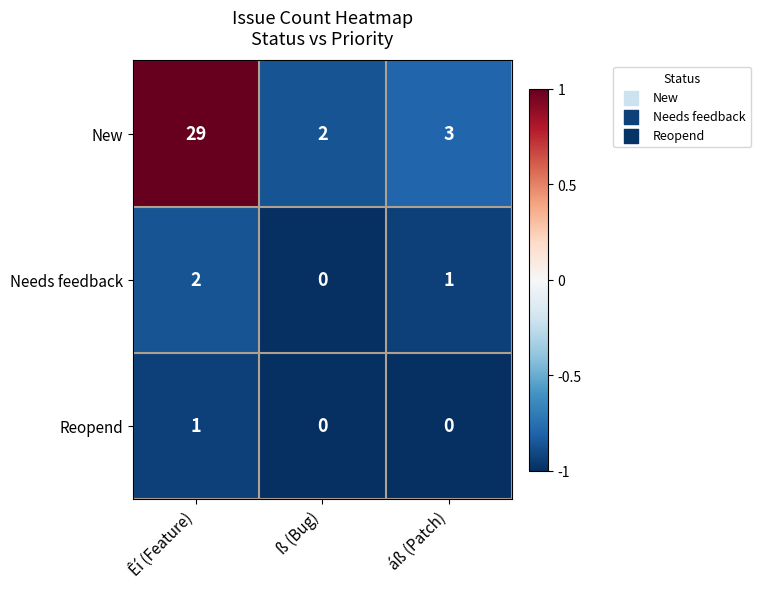

Count the Reopend values in the range 0 to 1.

3